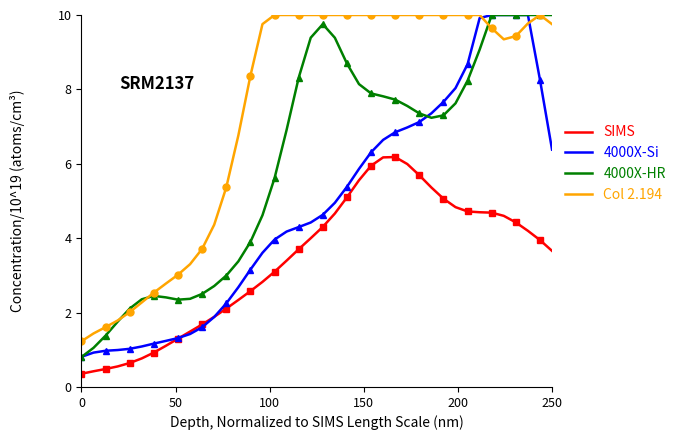

What is the maximum value for SIMS?

6.2